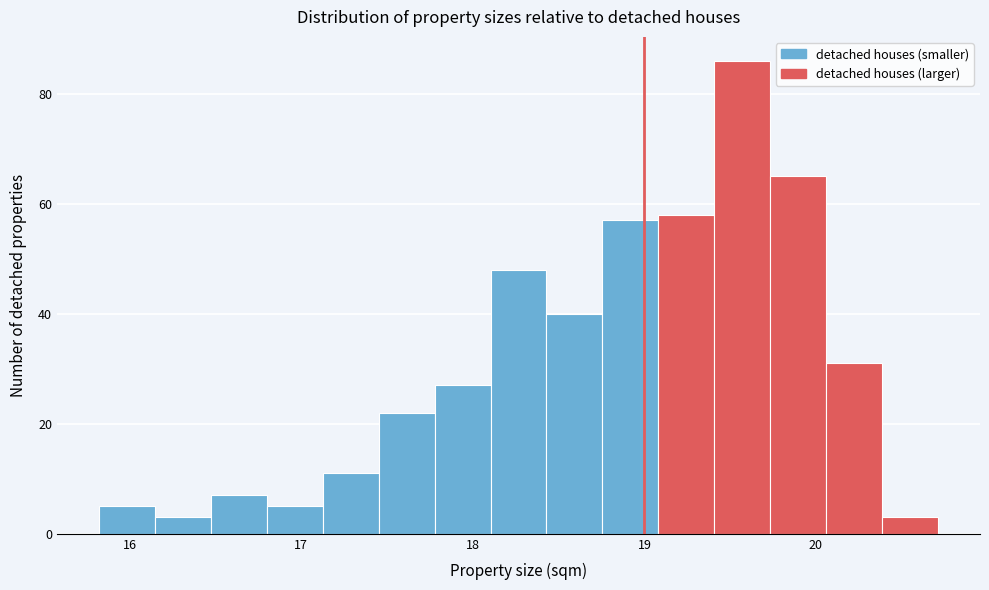

Read against the x-axis, roughly where is the centre of the tallest bar?

19.6